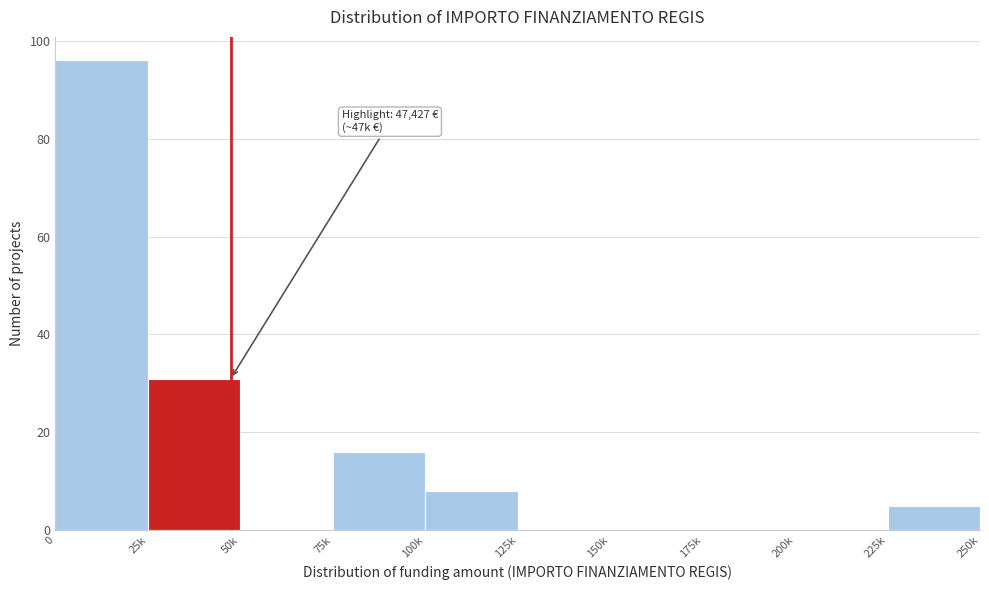

Reading left to right, what are all the values shown in this chart?

0=96	25k=31	50k=0	75k=16	100k=8	125k=0	150k=0	175k=0	200k=0	225k=5